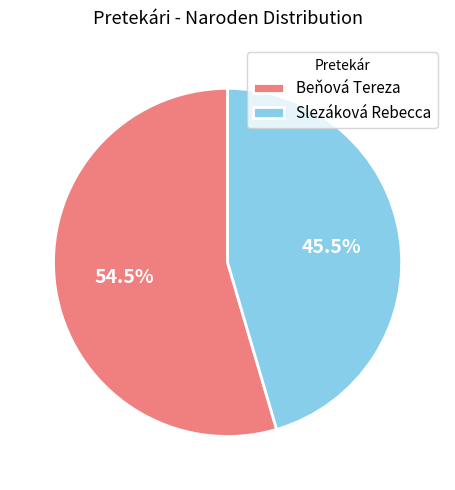

To the nearest percent, what is the combined percentage of Beňová Tereza and Slezáková Rebecca?

100%